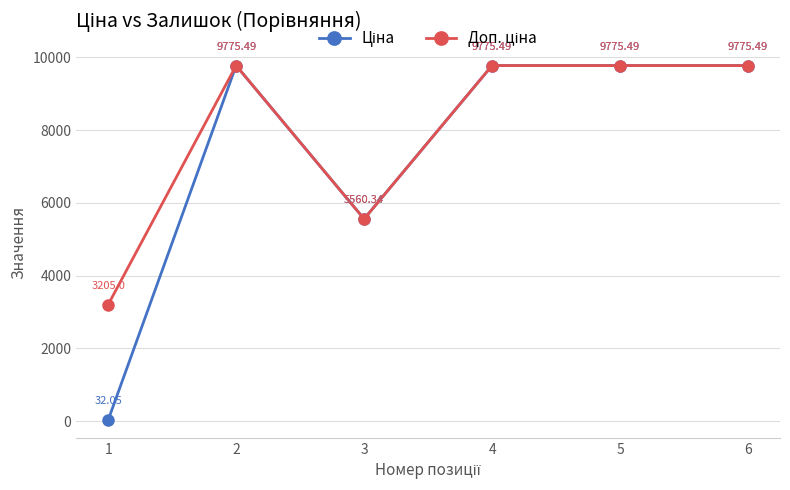

What is the total value across all series at 4?

19551.0